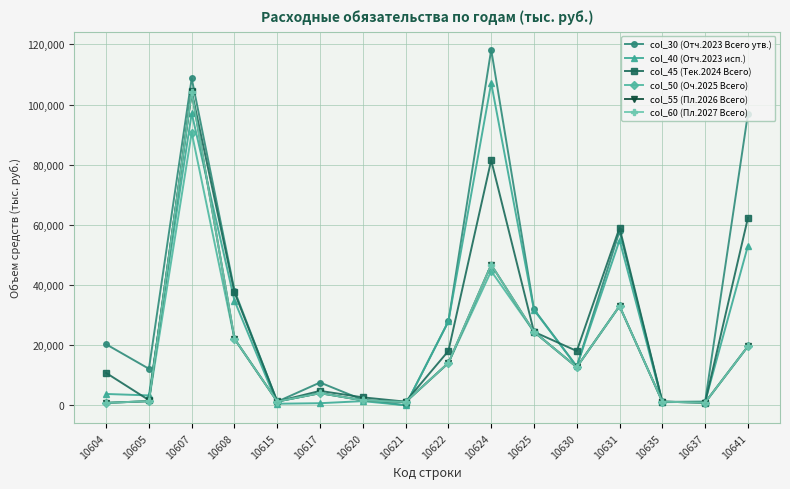

Is this an area chart (filled region under the line)?

No